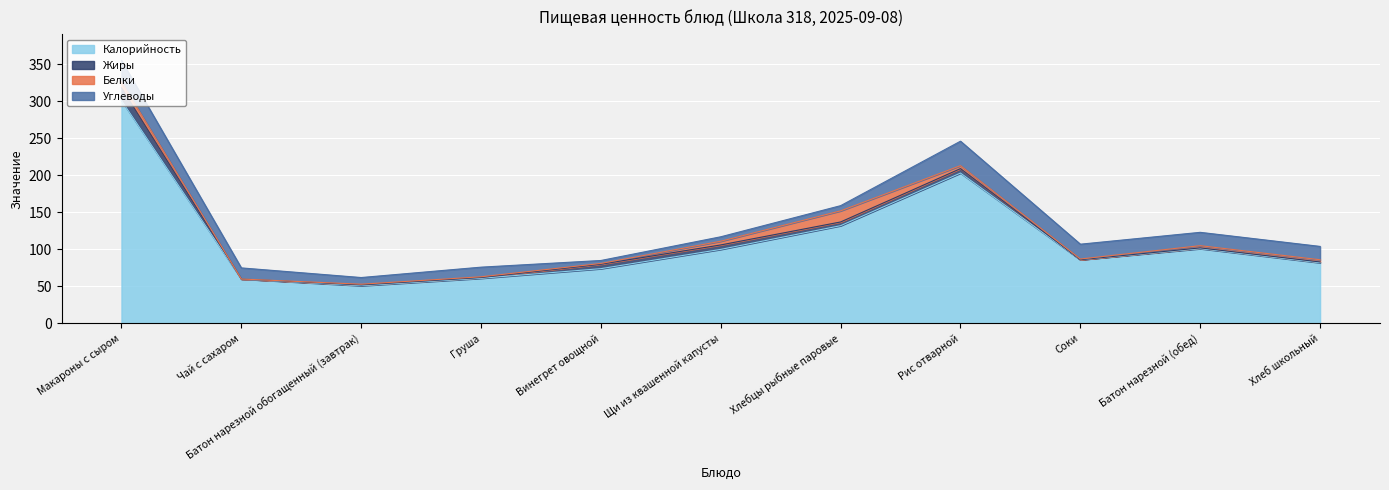

At which label is Белки closest to 7?

Макароны с сыром